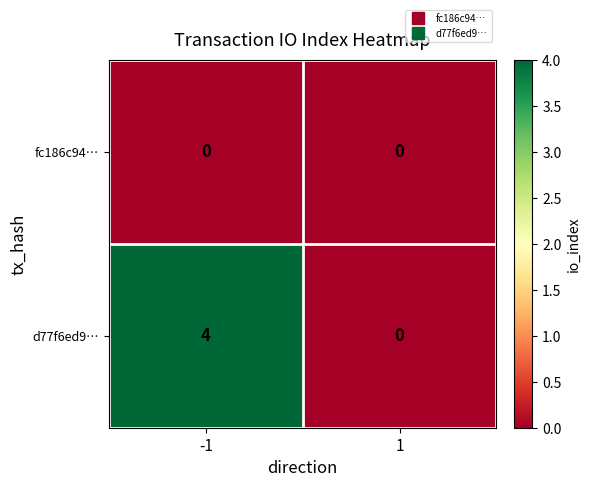

Rank the series at -1 from lowest to highest value.

fc186c94…, d77f6ed9…